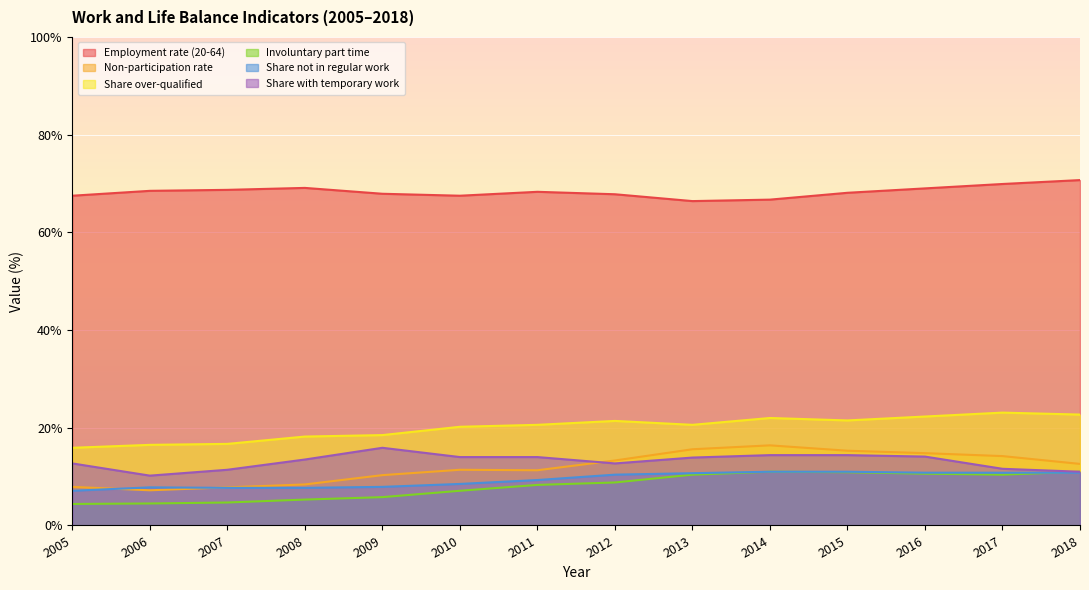

Reading left to right, transcribe all the data shown in this chart.

Employment rate (20-64): 2005=67.5	2006=68.5	2007=68.7	2008=69.1	2009=67.9	2010=67.5	2011=68.3	2012=67.8	2013=66.4	2014=66.7	2015=68.1	2016=69.0	2017=69.9	2018=70.7
Non-participation rate: 2005=7.9	2006=7.2	2007=7.8	2008=8.4	2009=10.3	2010=11.4	2011=11.3	2012=13.3	2013=15.6	2014=16.4	2015=15.3	2016=14.8	2017=14.2	2018=12.6
Share over-qualified: 2005=15.9	2006=16.5	2007=16.7	2008=18.2	2009=18.5	2010=20.2	2011=20.6	2012=21.4	2013=20.6	2014=22.0	2015=21.5	2016=22.3	2017=23.1	2018=22.7
Involuntary part time: 2005=4.4	2006=4.5	2007=4.7	2008=5.3	2009=5.8	2010=7.1	2011=8.3	2012=8.8	2013=10.4	2014=11.0	2015=10.9	2016=10.6	2017=10.4	2018=11.0
Share not in regular work: 2005=7.1	2006=7.8	2007=7.7	2008=7.7	2009=7.9	2010=8.5	2011=9.3	2012=10.4	2013=10.7	2014=11.0	2015=11.0	2016=10.8	2017=10.8	2018=10.8
Share with temporary work: 2005=12.7	2006=10.2	2007=11.4	2008=13.5	2009=15.9	2010=14.0	2011=14.0	2012=12.7	2013=13.9	2014=14.4	2015=14.4	2016=14.1	2017=11.6	2018=11.0